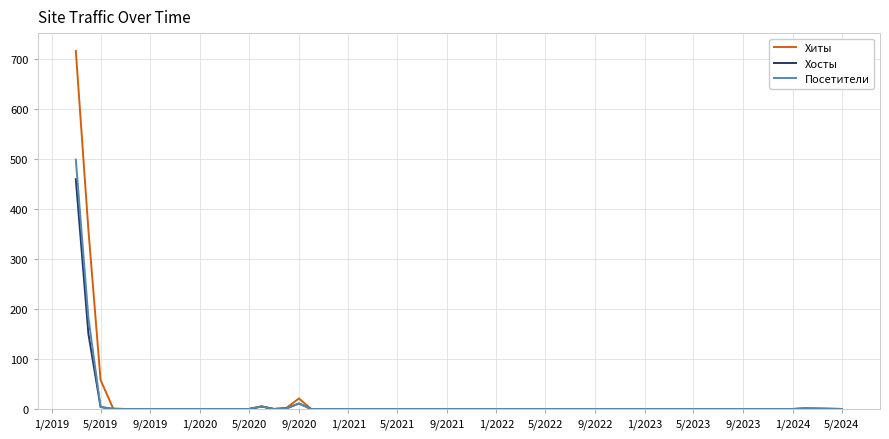

Rank the series by their maximum value, from lowest to highest.

Хосты, Посетители, Хиты